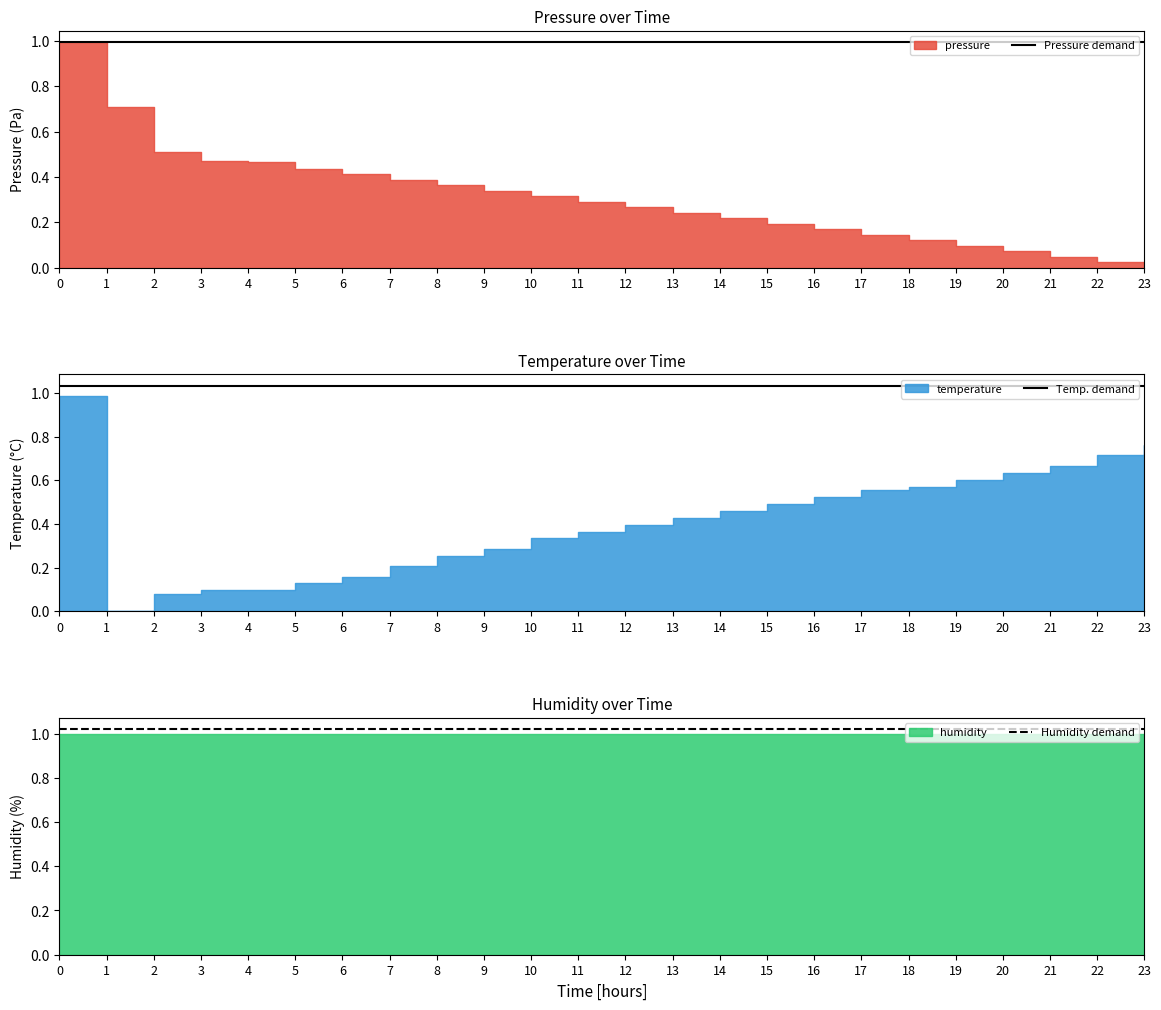

True or false: Temp. demand and Humidity demand intersect in this chart.

False